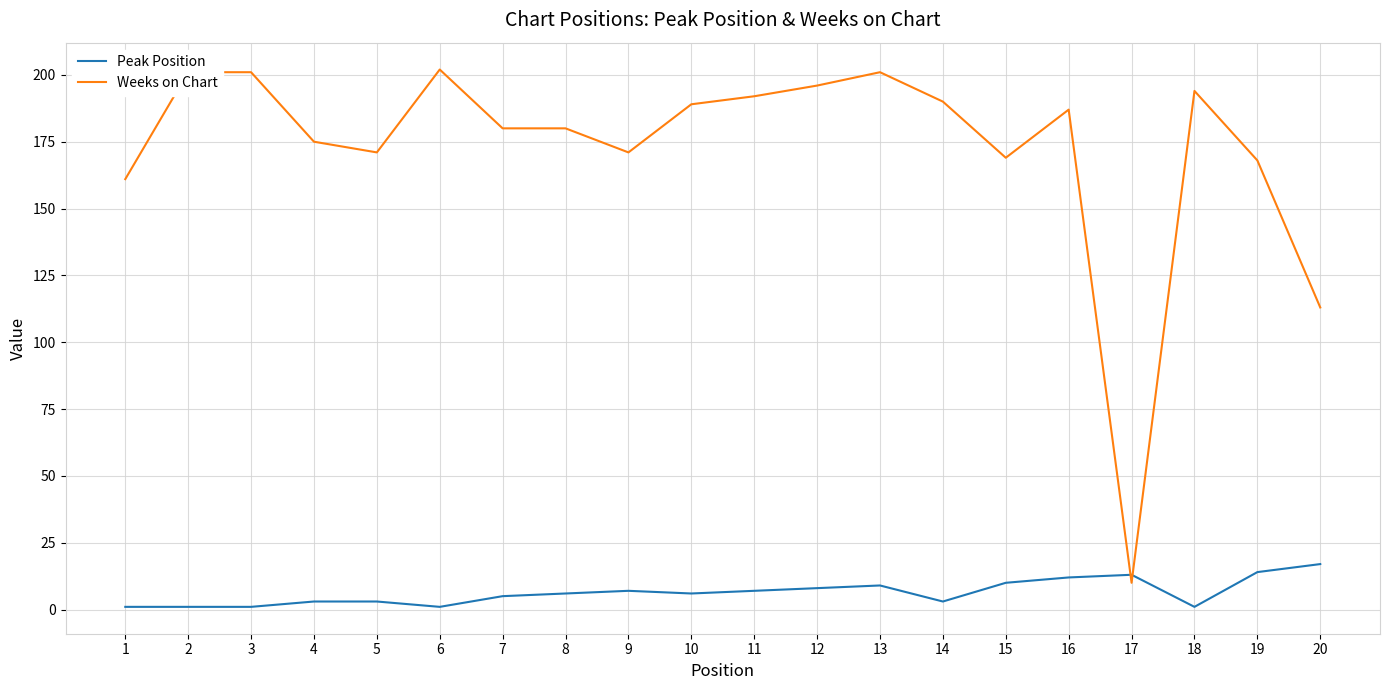

What is the maximum value shown in the chart?

202